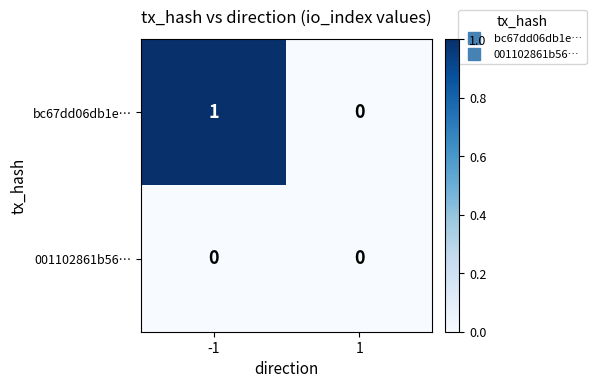

The value of 001102861b56… at 1 is 0. True or false?

True